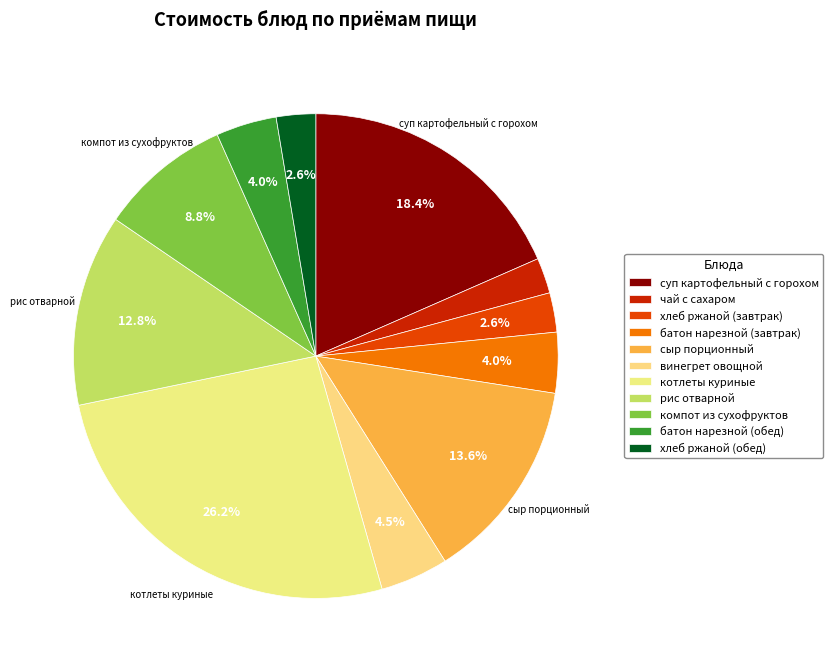

Do батон нарезной (обед) and хлеб ржаной (завтрак) together represent more than half of the pie?

No